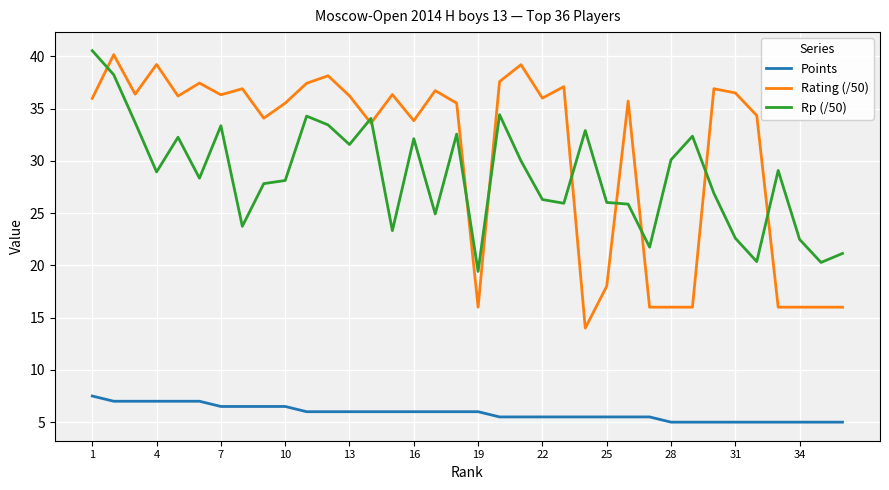

True or false: Rp (/50) and Points intersect in this chart.

False